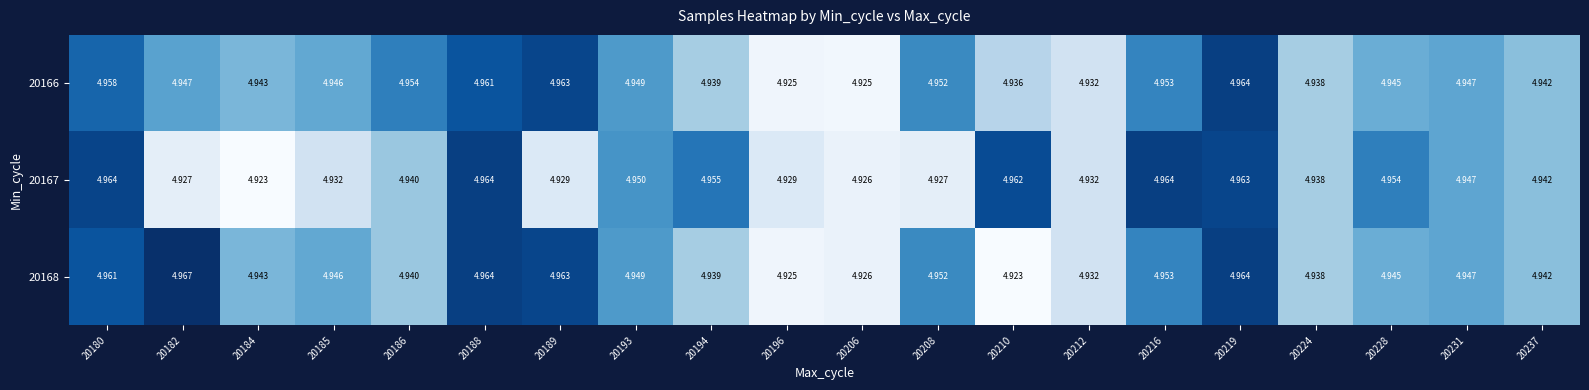

Is the value of 20167 at 20210 greater than the value of 20166 at 20224?

Yes